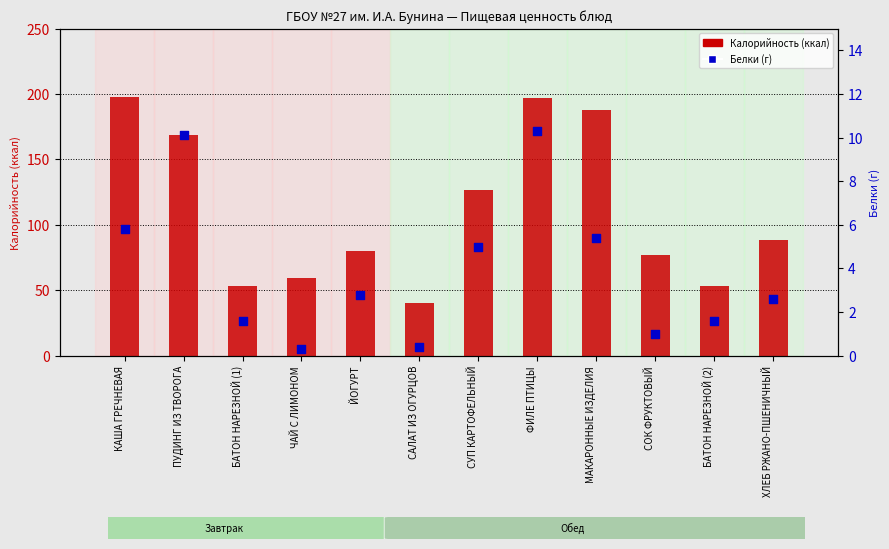

What is the total value across all series at СОК ФРУКТОВЫЙ?

78.3